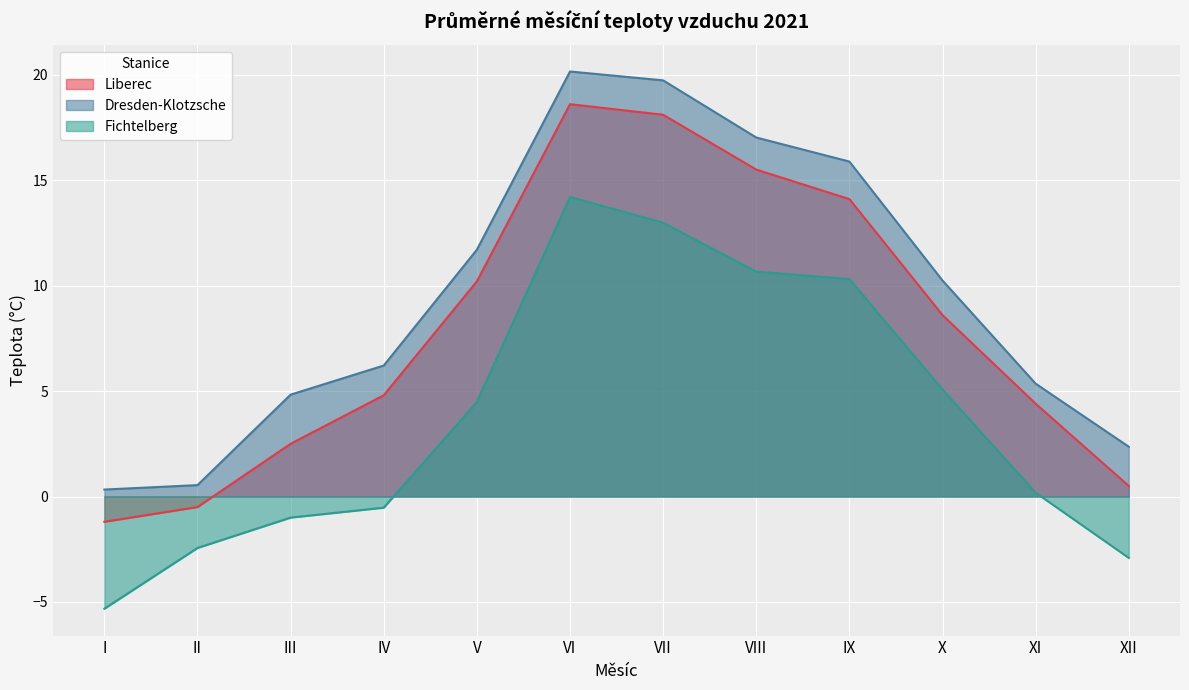

Which label corresponds to the smallest value in the chart?

I